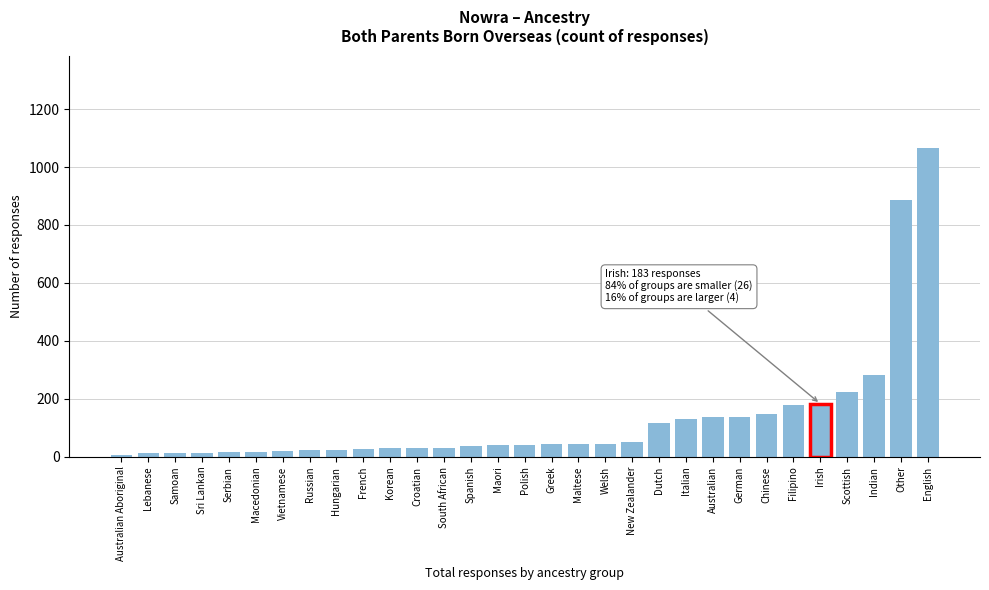

True or false: the data shows 52 at New Zealander.

True